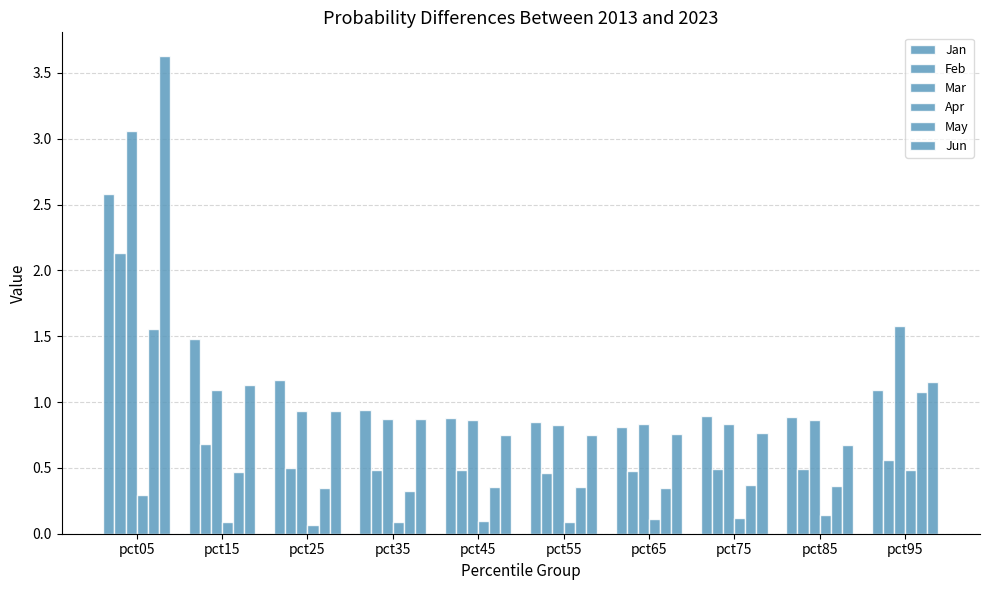

What is the value of the Apr bar at the 2nd from the left?

0.1